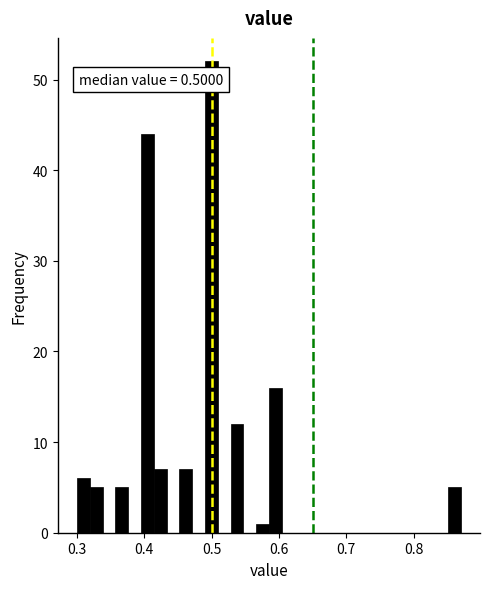

Read against the x-axis, roughly where is the centre of the tallest bar?

0.50